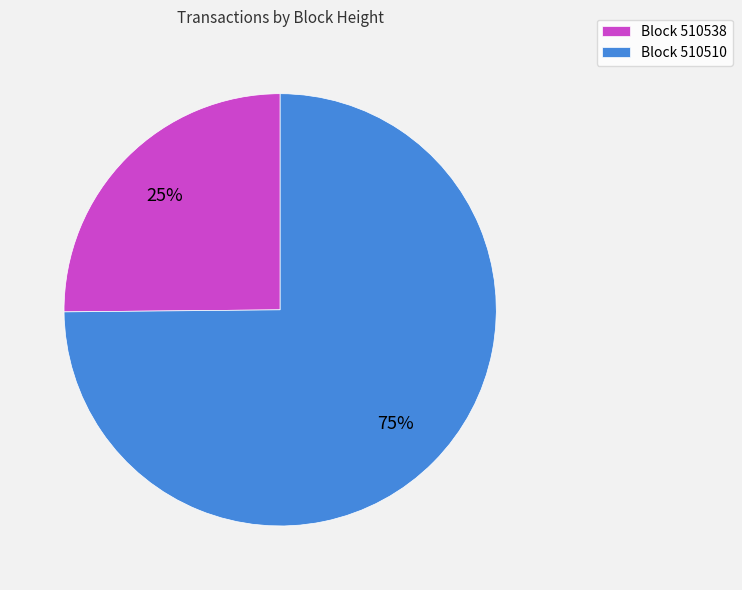

Rank the categories by value from highest to lowest.

Block 510510, Block 510538